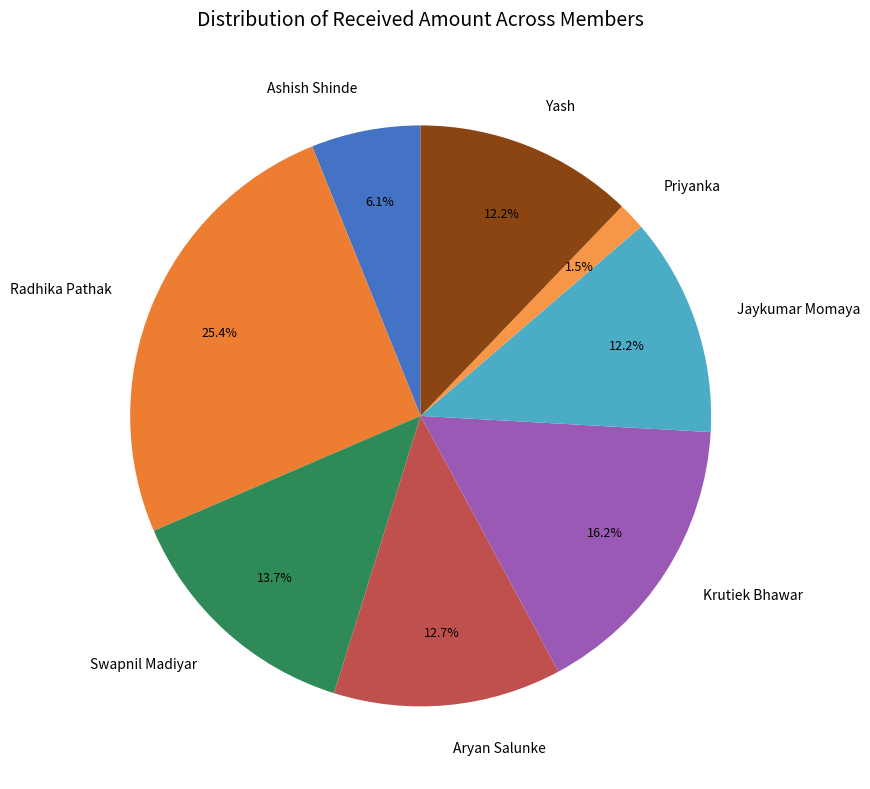

To the nearest percent, what portion does Krutiek Bhawar represent?

16%